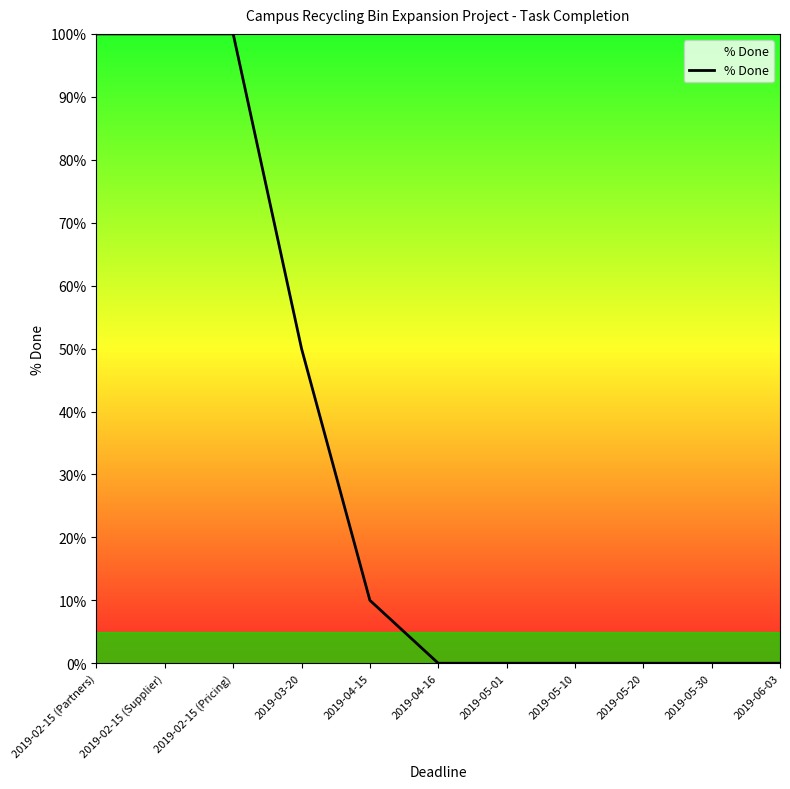

Reading right to left, extract all data points from this chart.

0.0	0.0	0.0	0.0	0.0	0.0	0.1	0.5	1.0	1.0	1.0